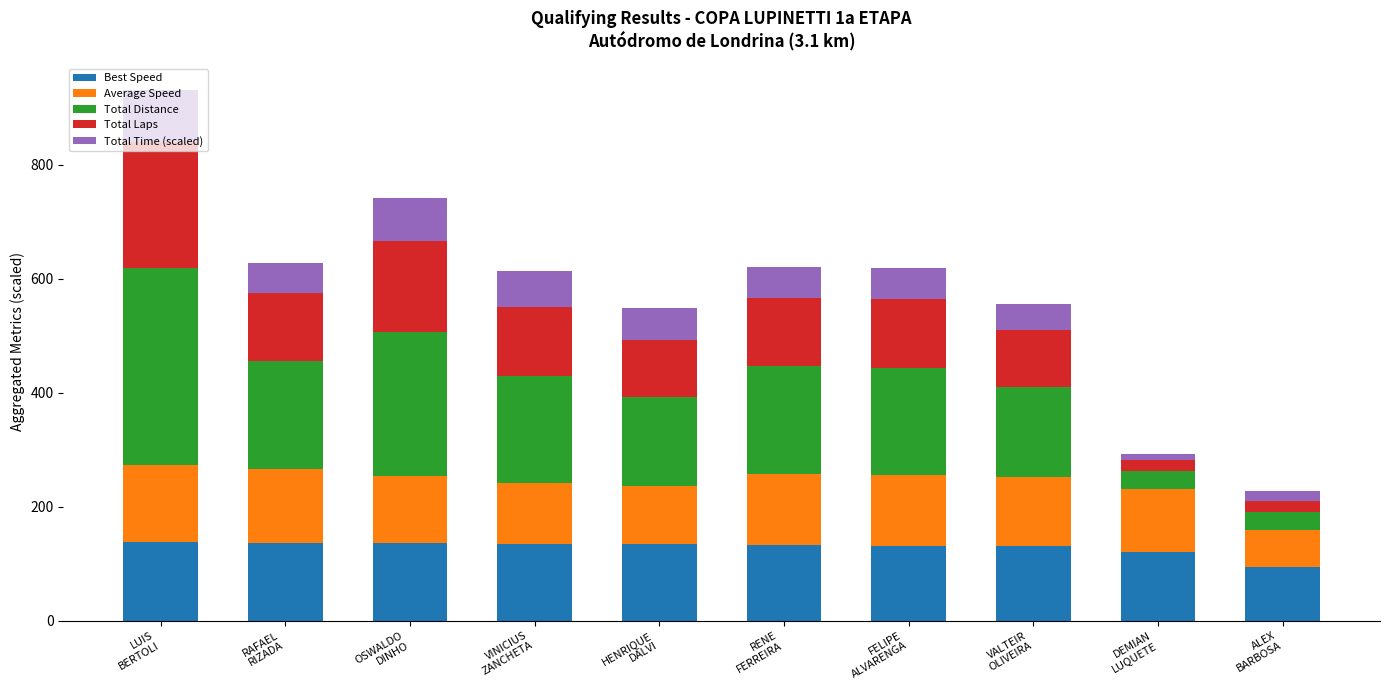

What are all the series names shown in the legend?

Best Speed, Average Speed, Total Distance, Total Laps, Total Time (scaled)